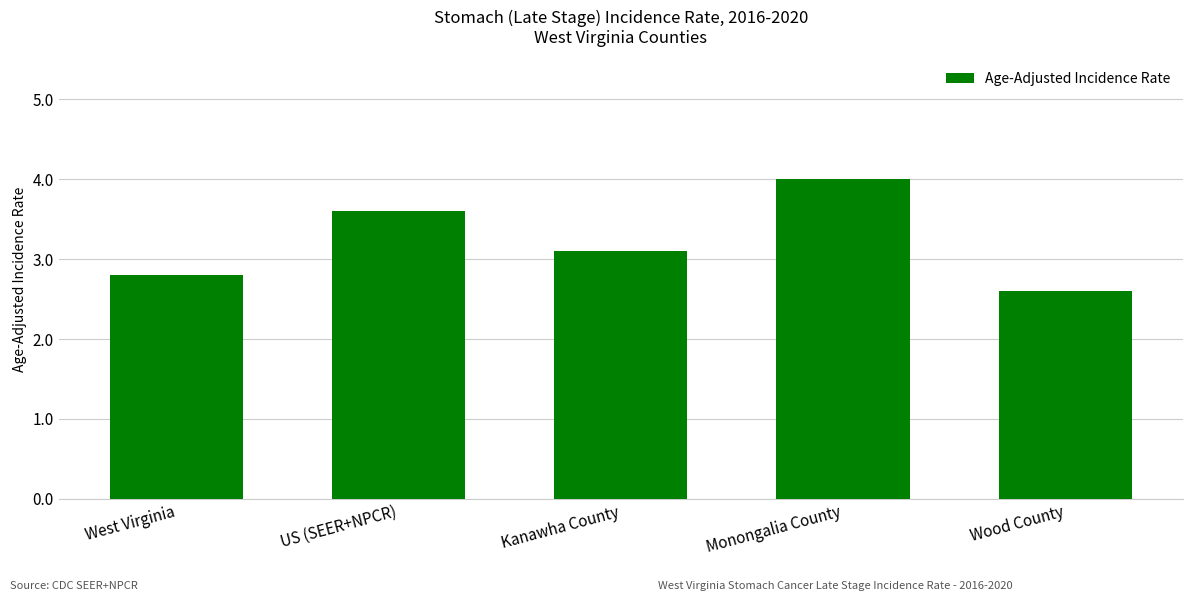

What is the difference between the maximum and minimum values?

1.4